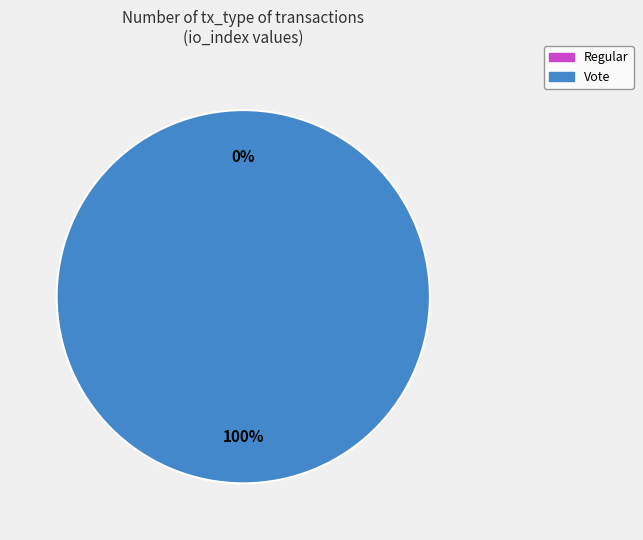

True or false: Regular accounts for 0% of the total.

True